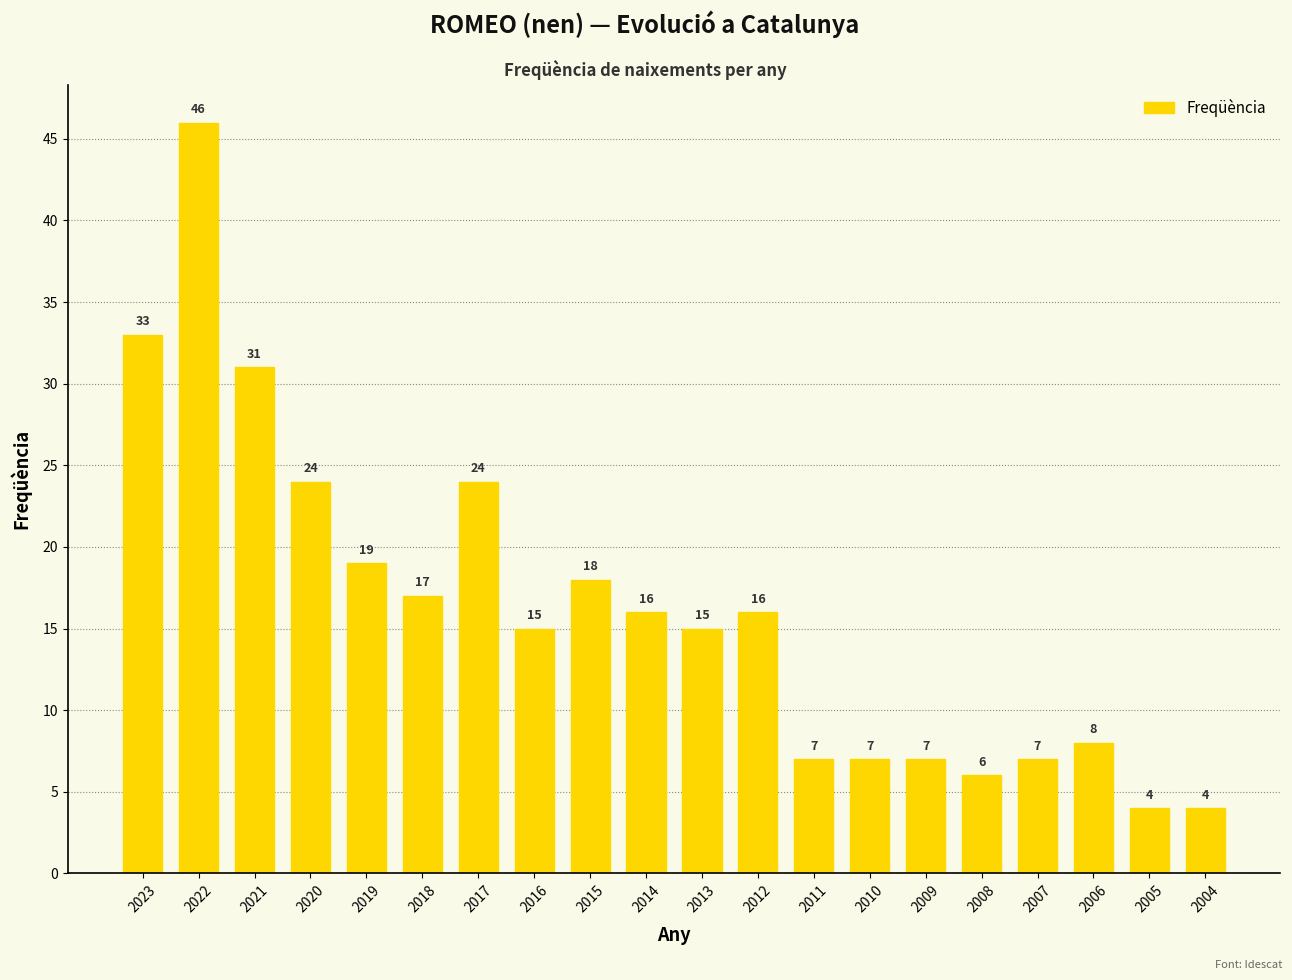

Is it true that the value at 2017 is 24?

True